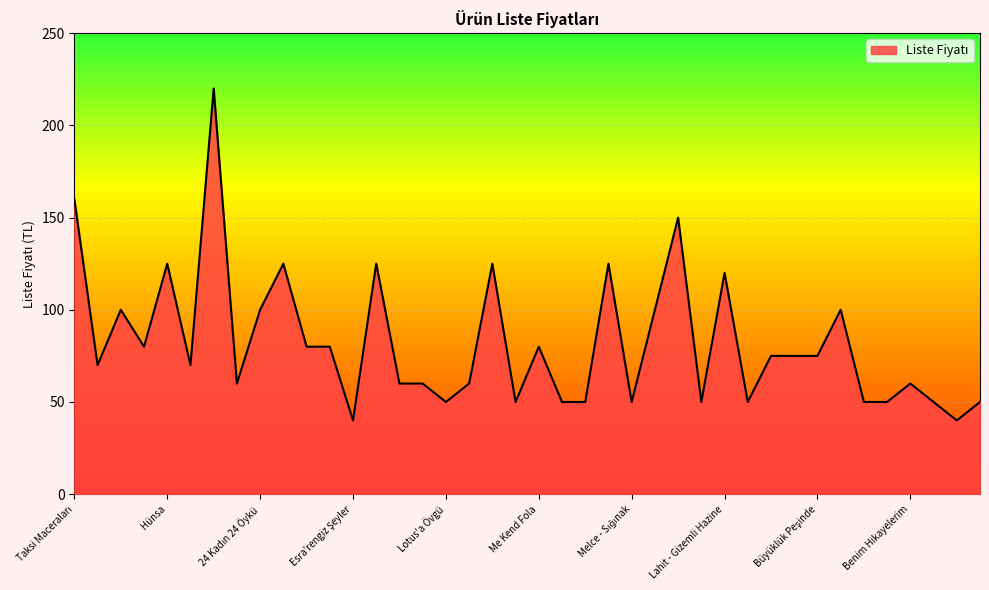

What is the greatest value displayed?

220